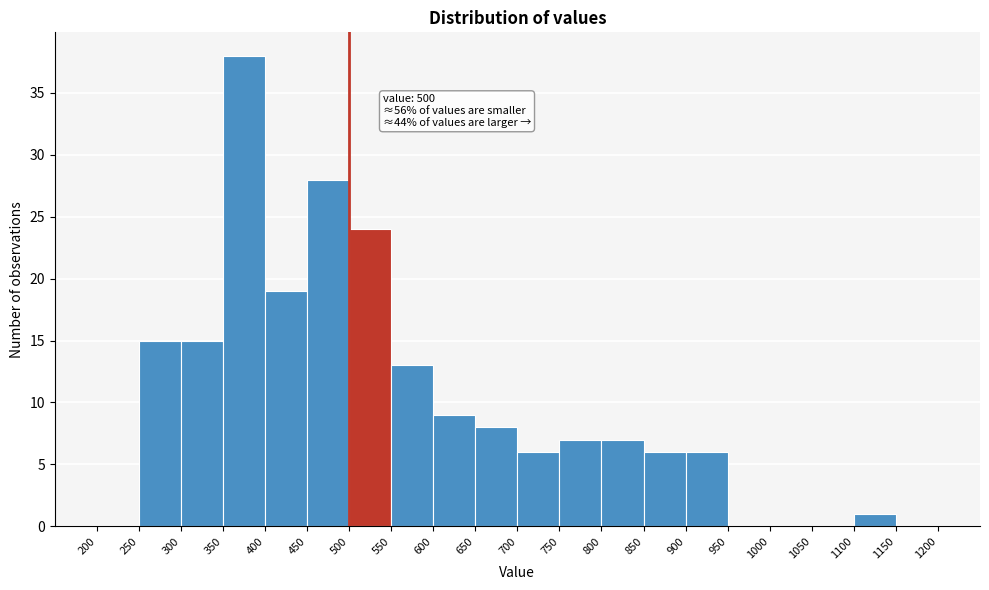

Over which range of the x-axis is the bar tallest?

350 to 400